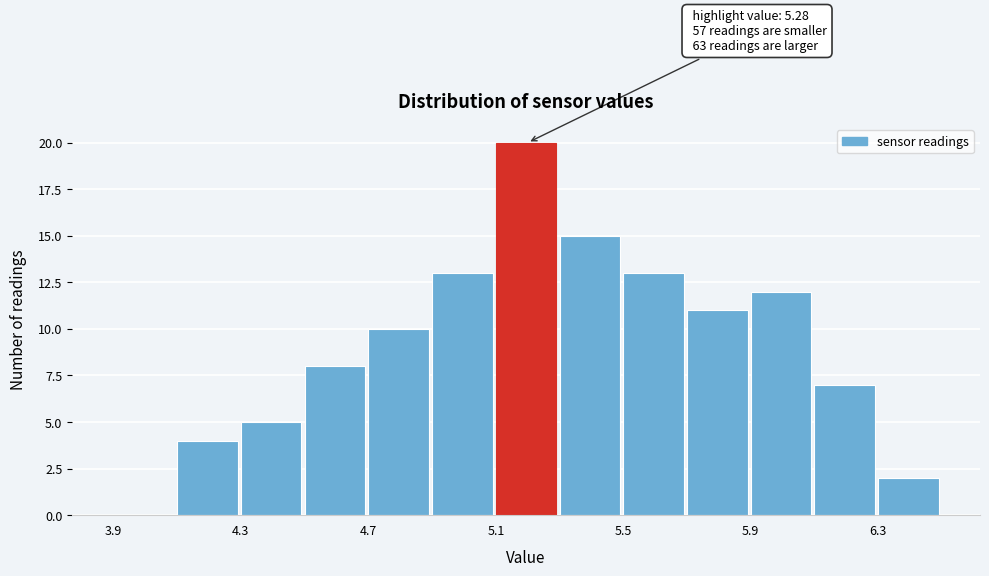

Which range on the x-axis has the tallest bar?

5.1 to 5.3